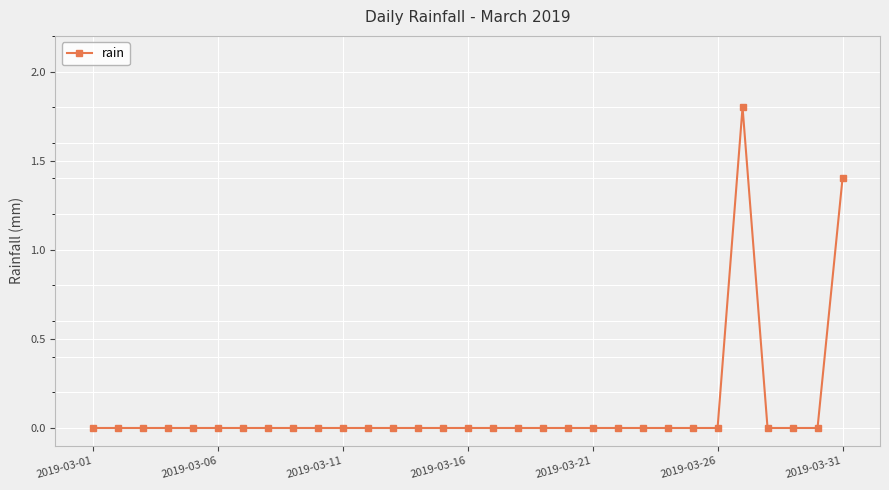

Reading left to right, transcribe all the data shown in this chart.

0.0	0.0	0.0	0.0	0.0	0.0	0.0	0.0	0.0	0.0	0.0	0.0	0.0	0.0	0.0	0.0	0.0	0.0	0.0	0.0	0.0	0.0	0.0	0.0	0.0	0.0	1.8	0.0	0.0	0.0	1.4